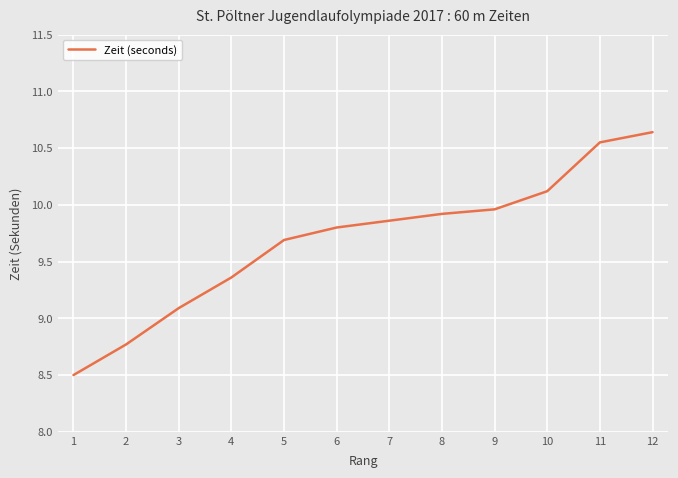

The chart shows a value of 17.7 at 12. True or false?

False